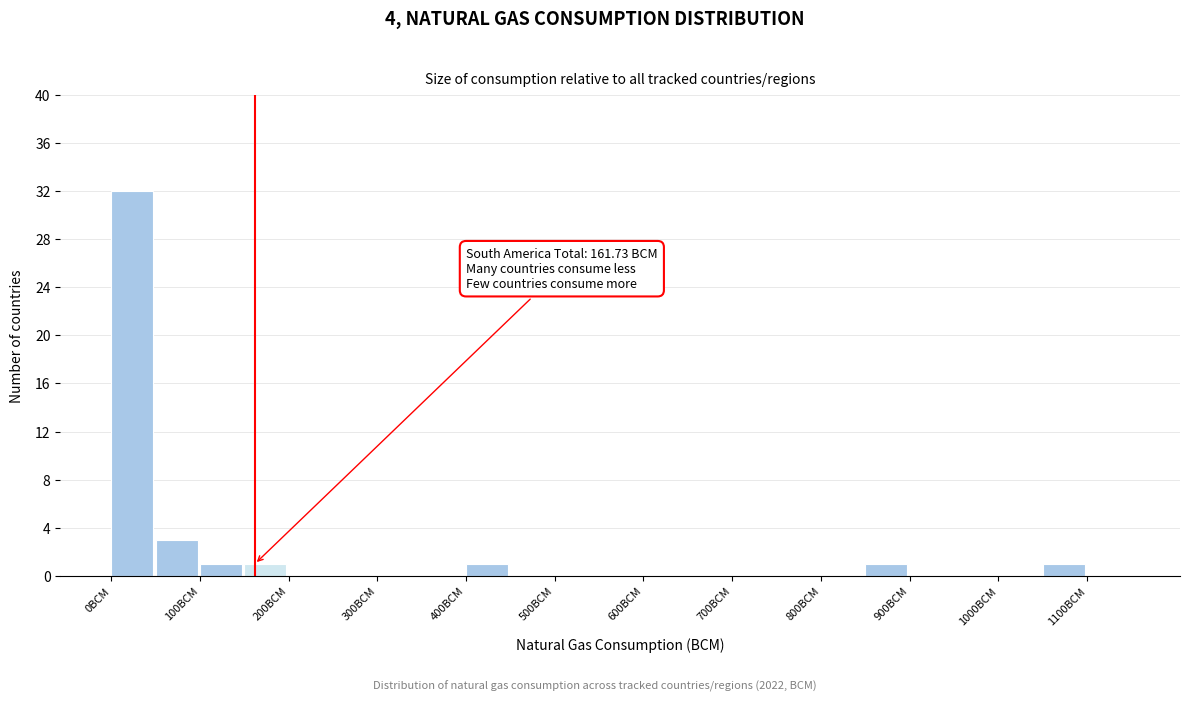

Over which range of the x-axis is the bar tallest?

0 to 50